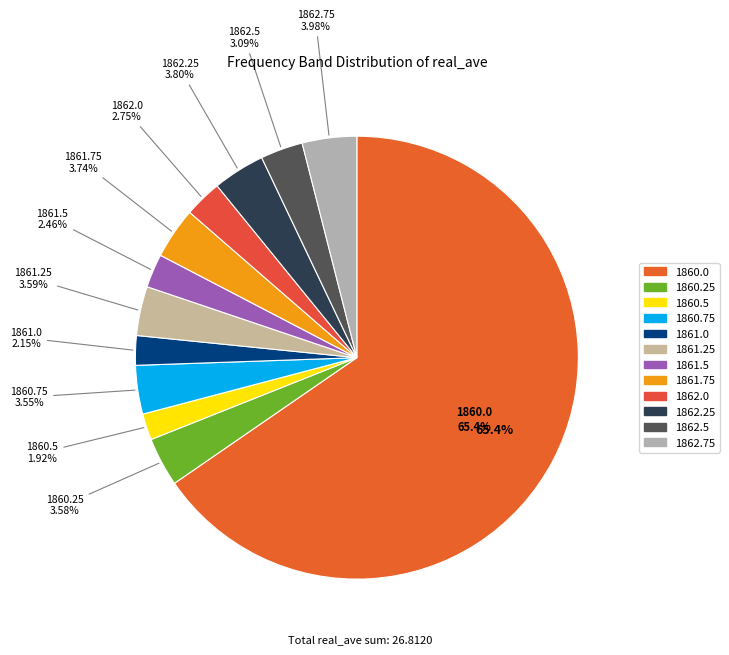

What is the total percentage of 1861.0 and 1860.25?

5.7%